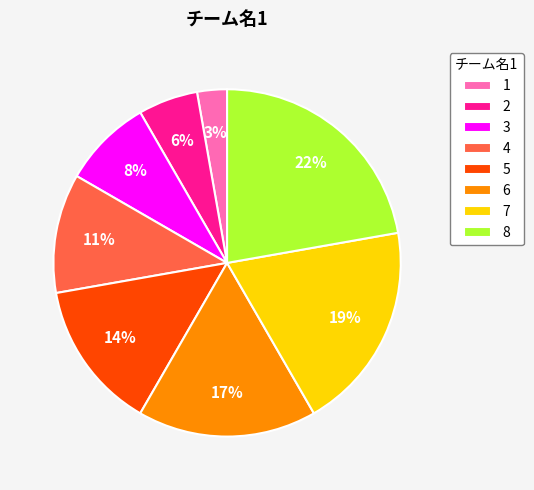

Between 4 and 7, which is larger?

7